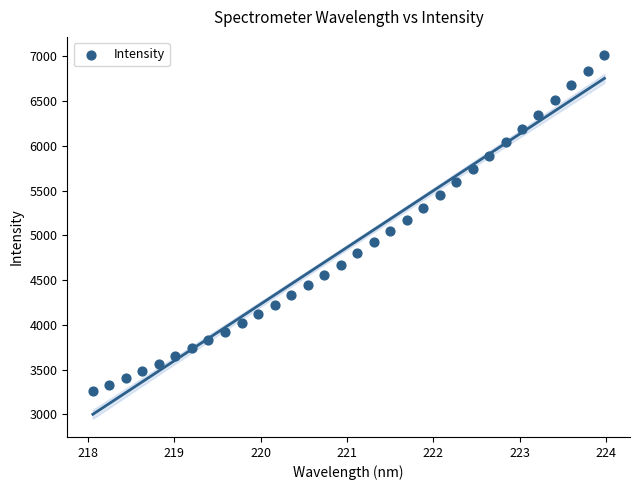

What is the range of Y values (max minus min)?

3757.0